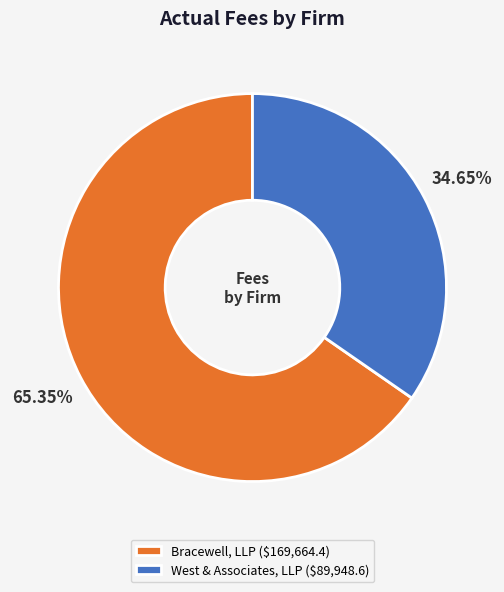

To the nearest percent, what is the difference between the Bracewell, LLP and West & Associates, LLP slice percentages?

31%